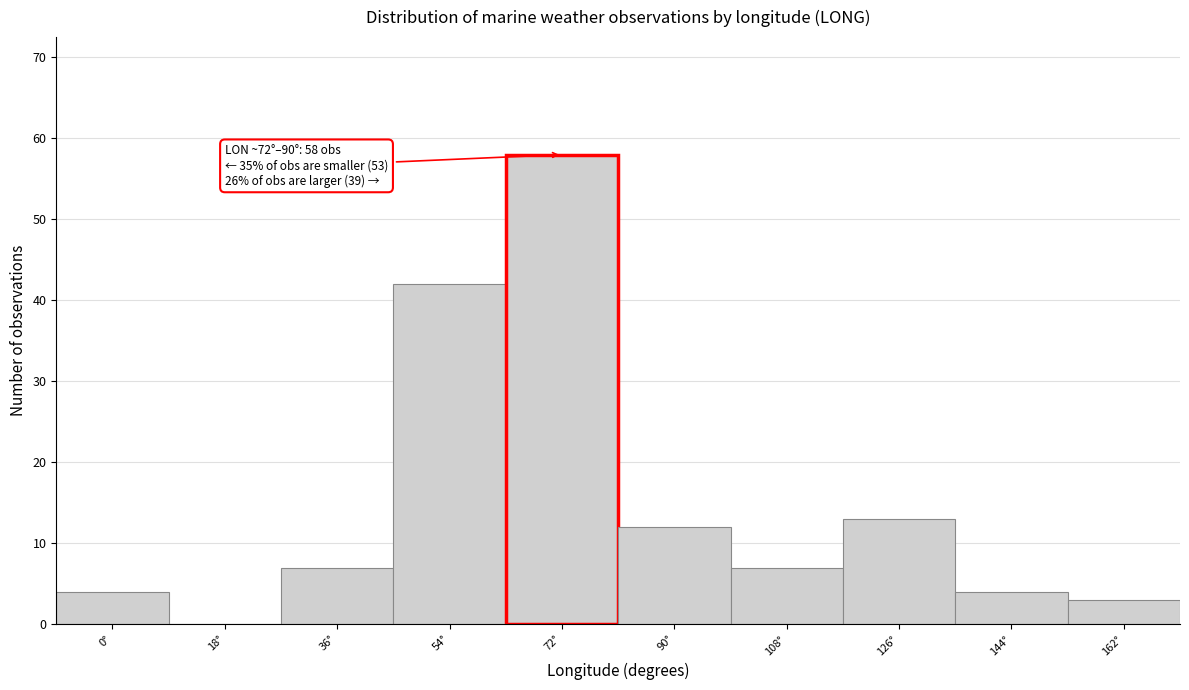

Reading left to right, extract all data points from this chart.

0°=4	18°=0	36°=7	54°=42	72°=58	90°=12	108°=7	126°=13	144°=4	162°=3